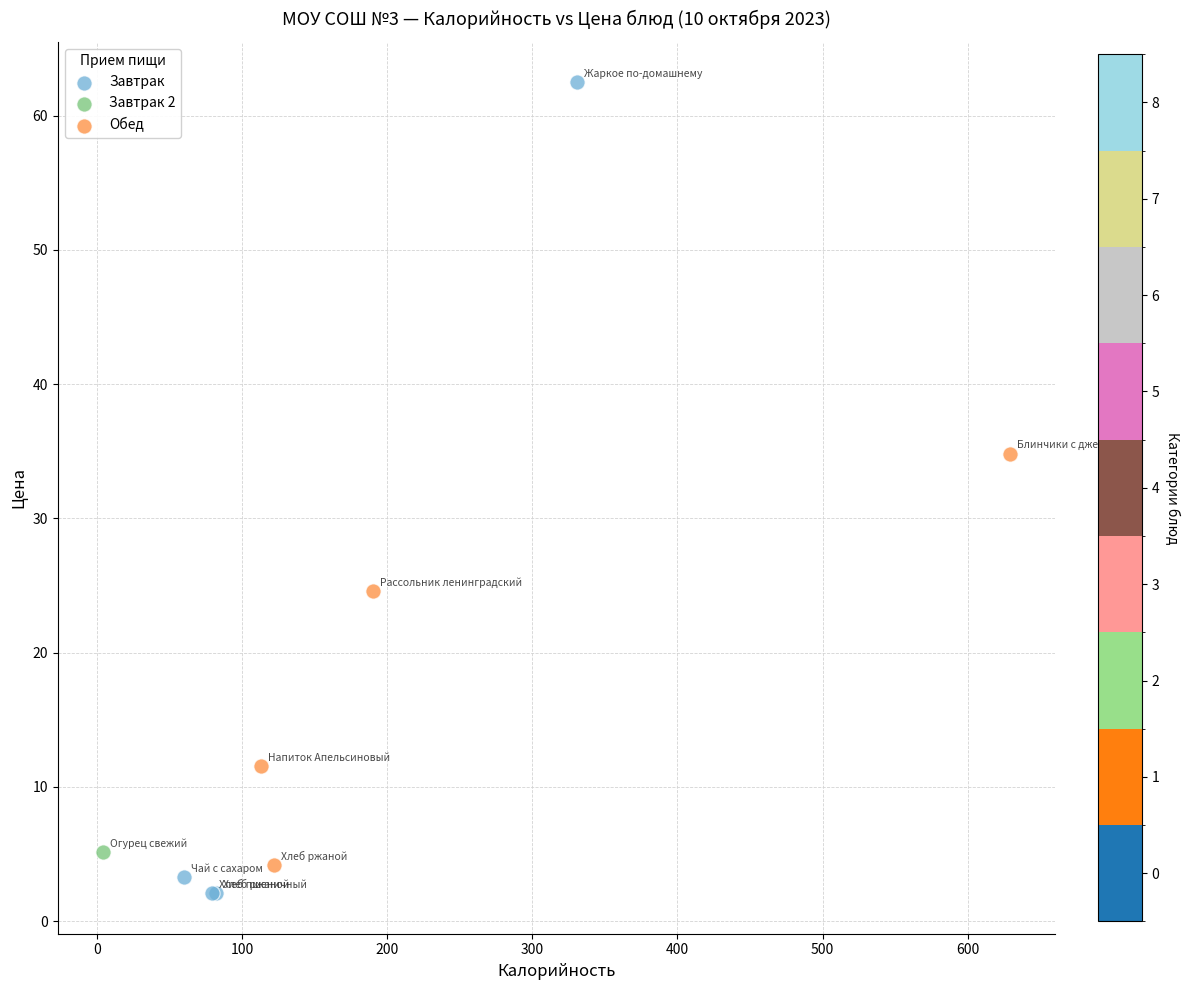

Which series reaches the minimum Y coordinate?

Завтрак